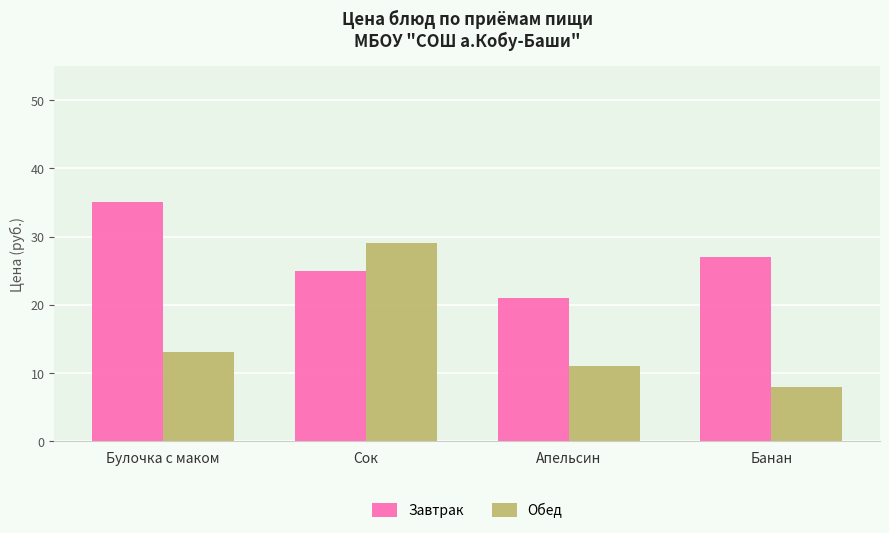

How many groups of bars are there?

4